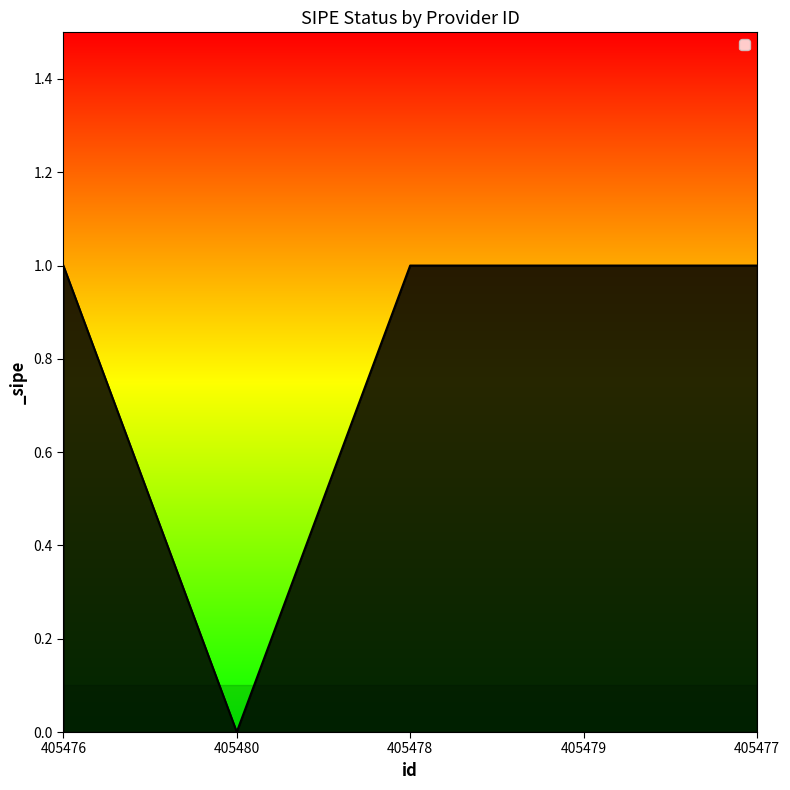

How many series are shown in this chart?

1